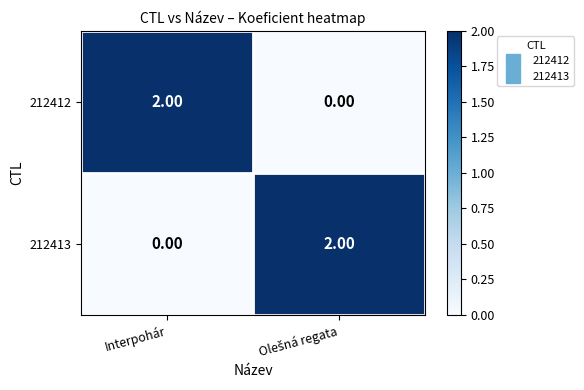

Rank the series at Interpohár from highest to lowest value.

212412, 212413